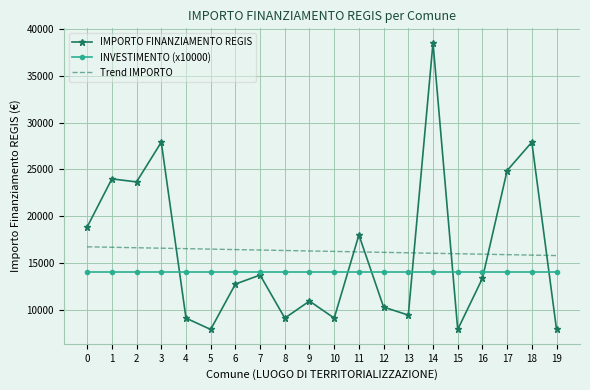

True or false: IMPORTO FINANZIAMENTO REGIS has a value of 38565.0 at 14.

True